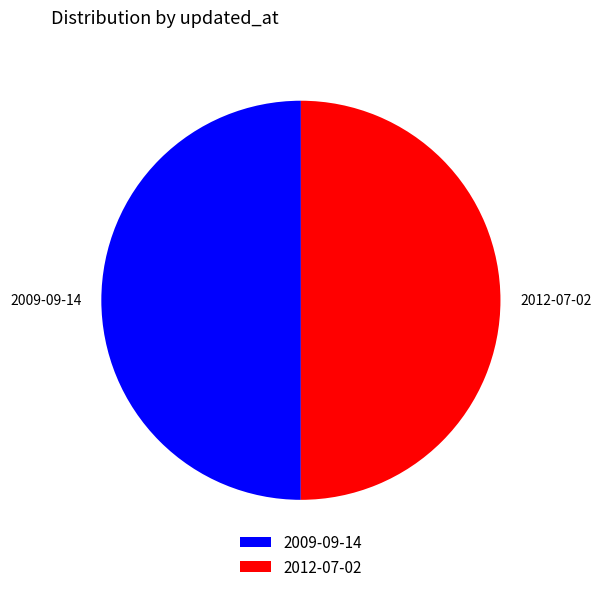

The 2012-07-02 slice represents 37% of the pie. True or false?

False